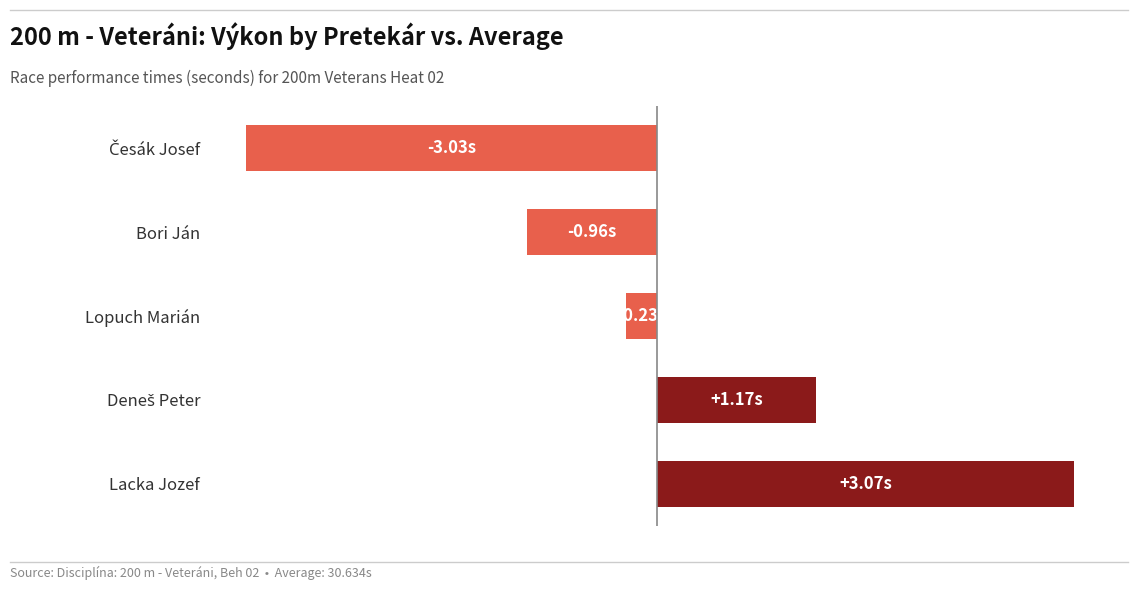

Are the bars horizontal?

Yes